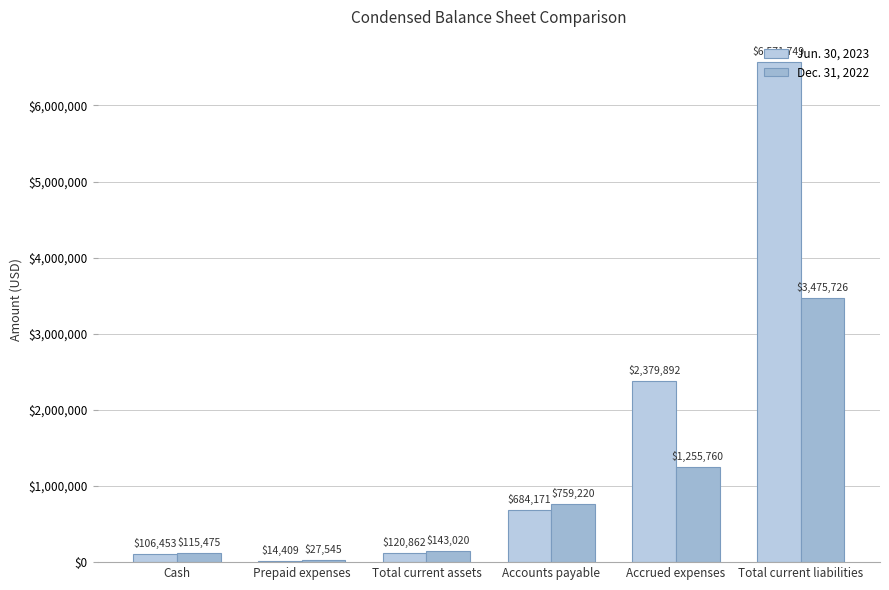

The value of Jun. 30, 2023 at Total current assets is 212871. True or false?

False